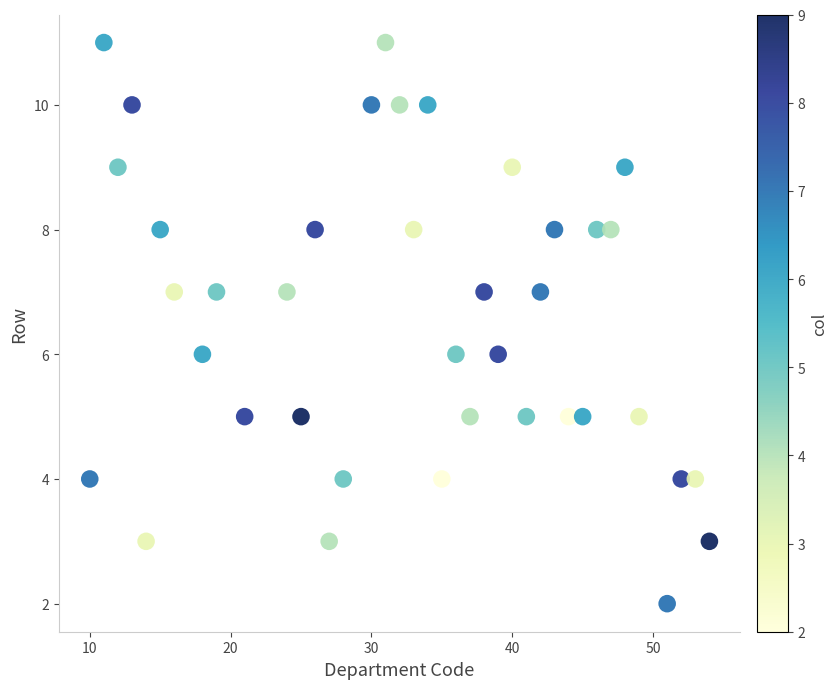

What is the range of Y values (max minus min)?

9